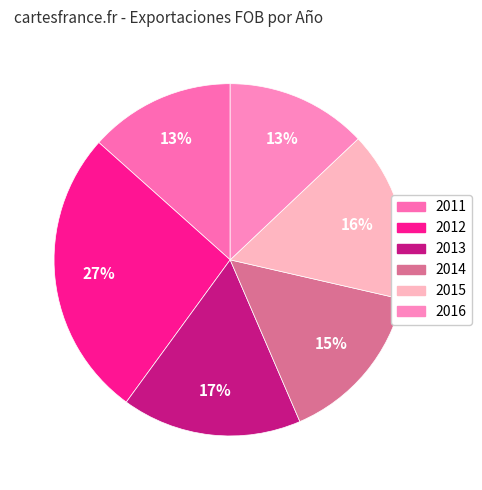

How many segments does this pie chart have?

6